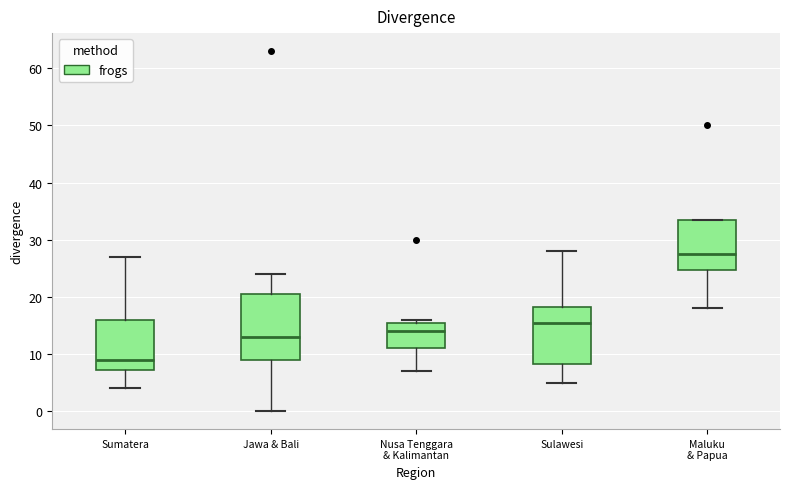

Reading left to right, transcribe this box plot: for each box, give where its median line is, the range the box spans, and where its two whiskers end, as read against the y-axis. The values are not printed on the chart, so give them approximately, as read against the axis.

Sumatera: median 9, box 7 to 16, whiskers 4 to 27
Jawa & Bali: median 13, box 9 to 21, whiskers 0 to 24
Nusa Tenggara & Kalimantan: median 14, box 11 to 16, whiskers 7 to 16 (just above the box's upper edge)
Sulawesi: median 16, box 8 to 18, whiskers 5 to 28
Maluku & Papua: median 28, box 25 to 34, whiskers 18 to 34